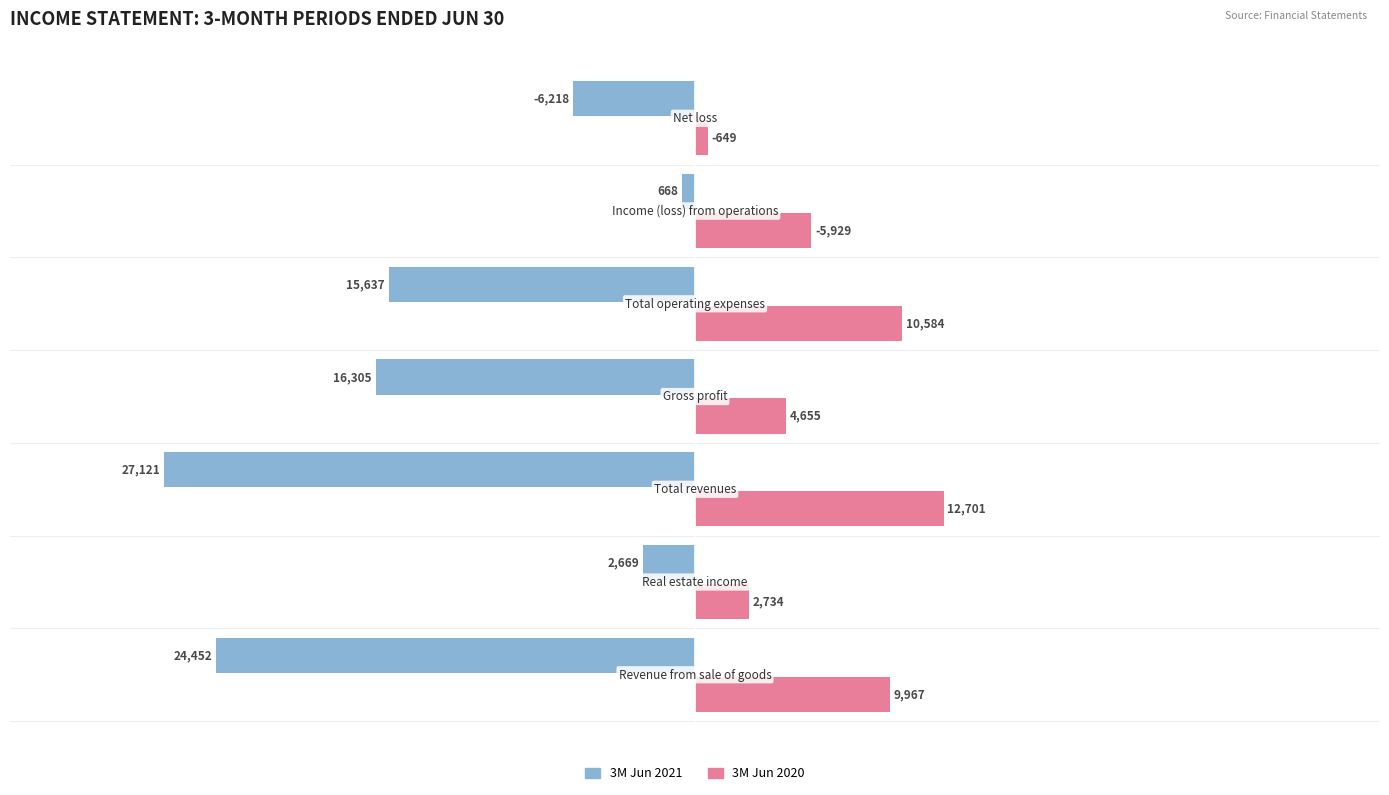

What are all the series names shown in the legend?

3M Jun 2021, 3M Jun 2020